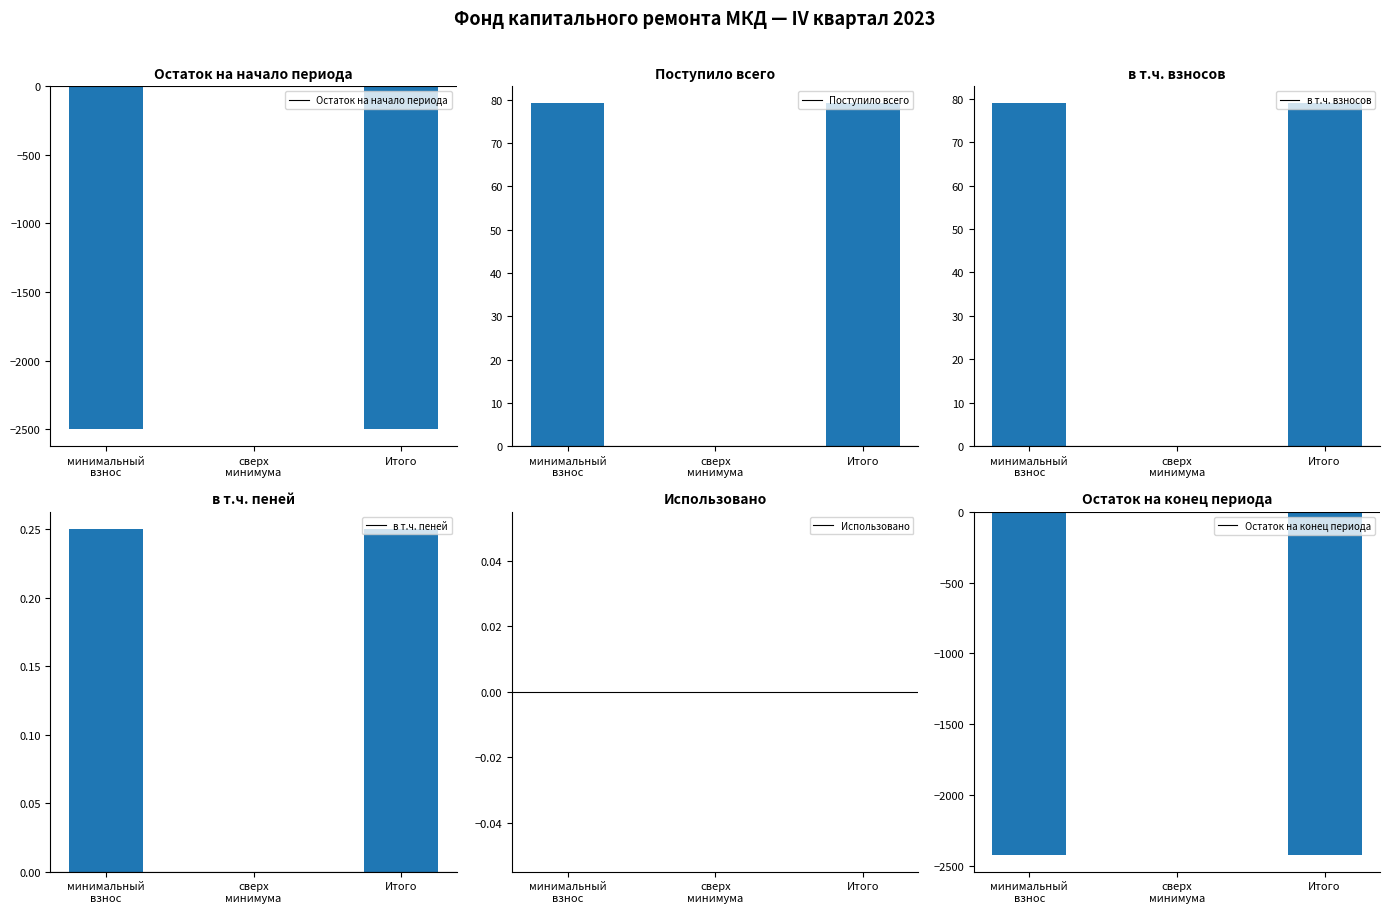

Count the number of categories in the chart.

3